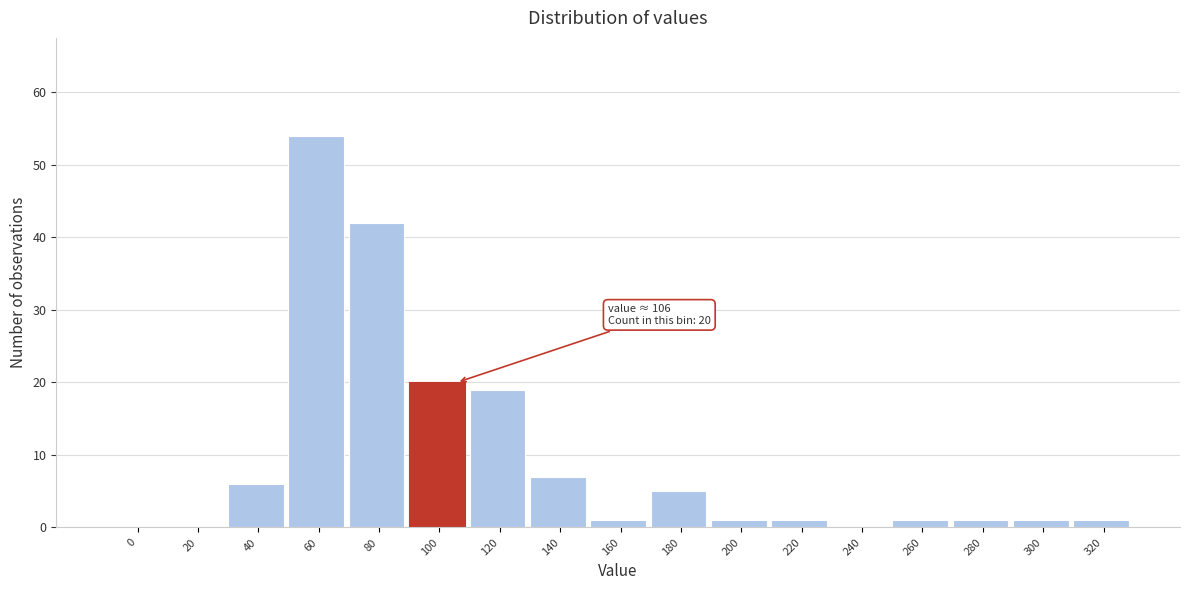

Reading right to left, transcribe all the data shown in this chart.

320=1	300=1	280=1	260=1	240=0	220=1	200=1	180=5	160=1	140=7	120=19	100=20	80=42	60=54	40=6	20=0	0=0